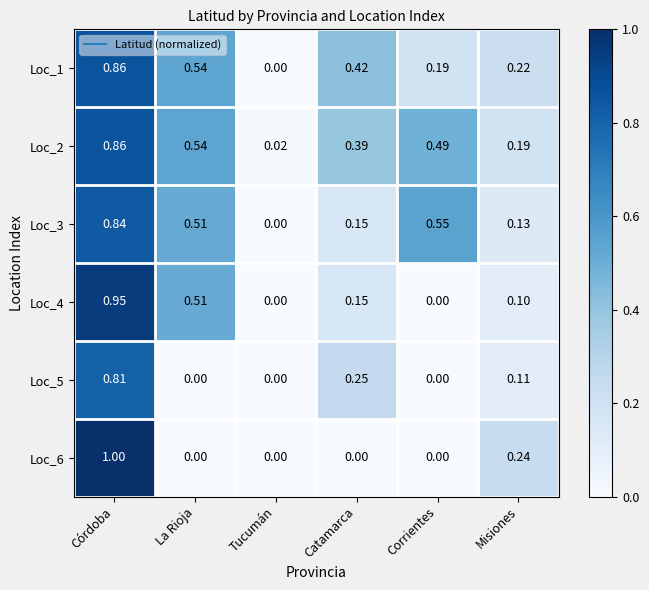

At which category is the sum across all series the highest?

Córdoba